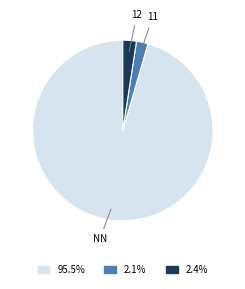

Combined, do NN and 12 account for over 50%?

Yes